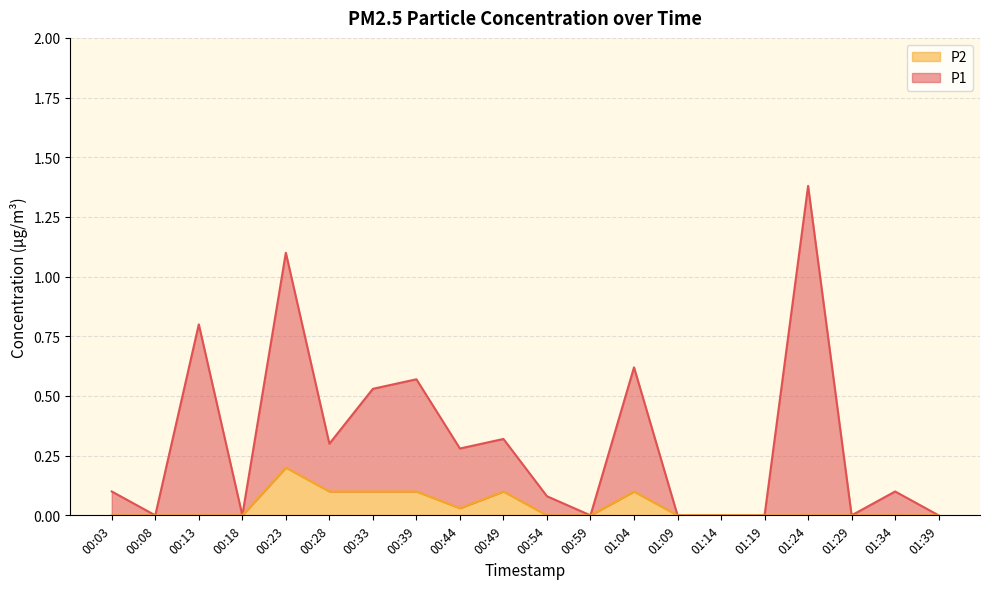

The value of P2 at 00:18 is 0.0. True or false?

True